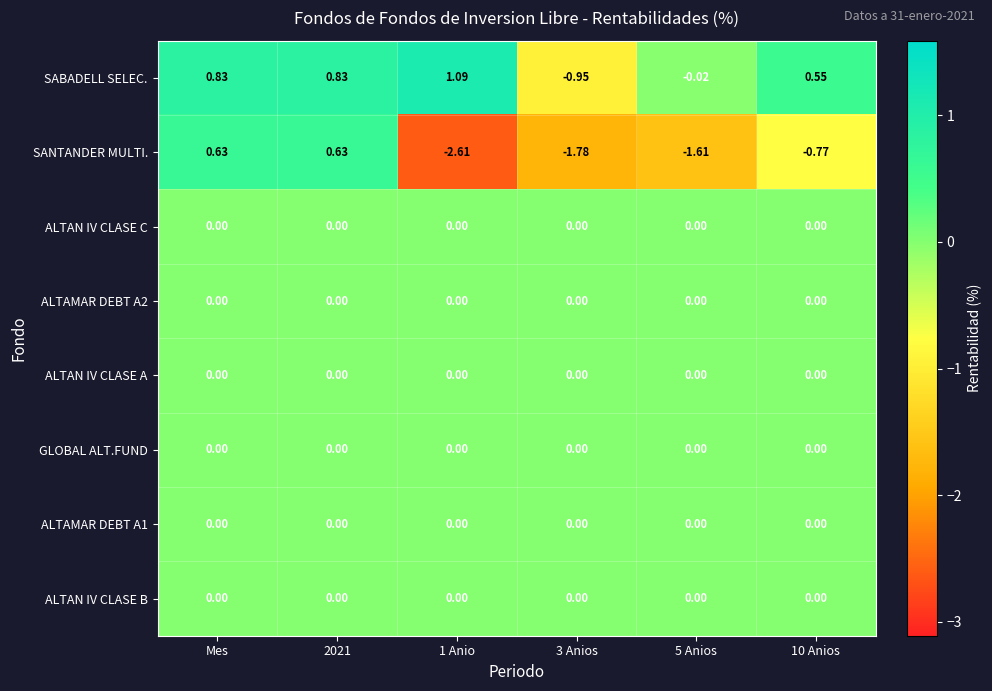

Which series has the largest total across all categories?

SABADELL SELEC.